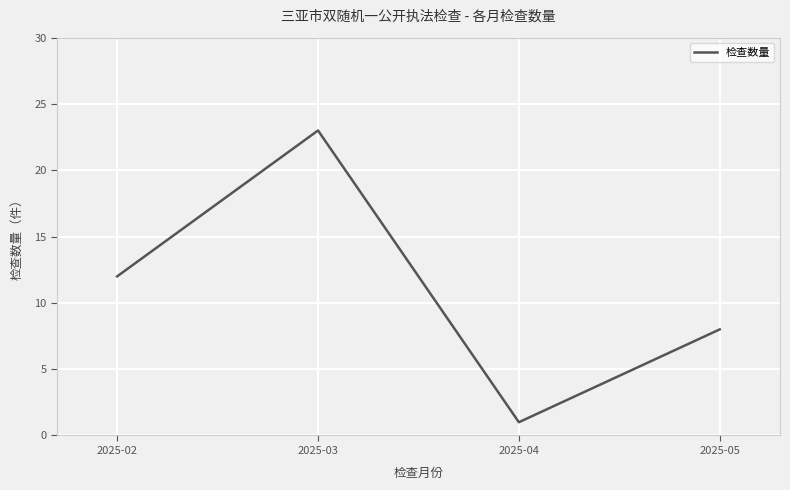

Reading right to left, transcribe all the data shown in this chart.

2025-05=8	2025-04=1	2025-03=23	2025-02=12